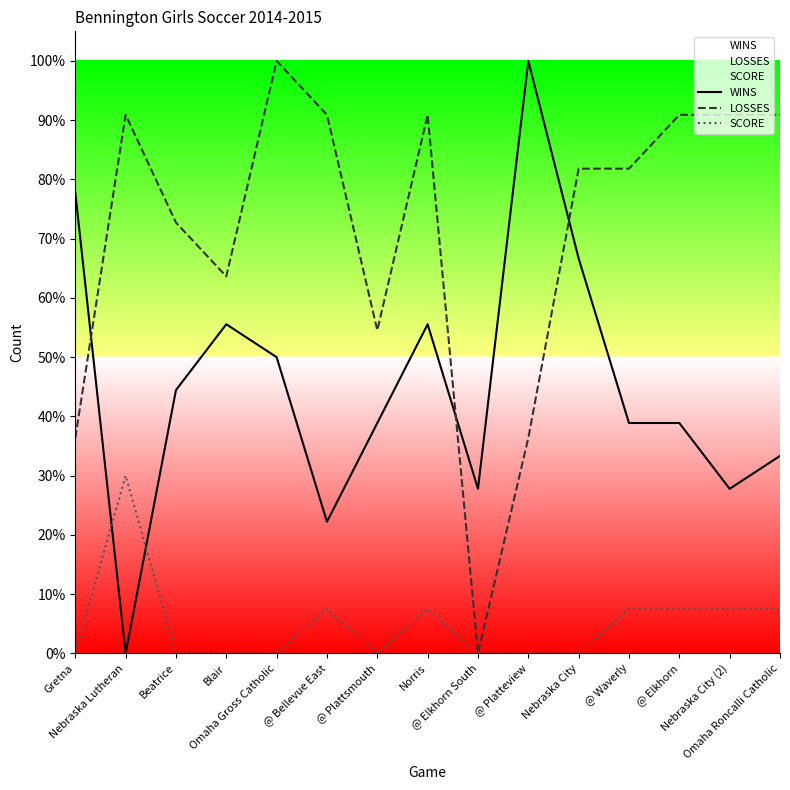

What position from the left is Nebraska Lutheran?

2